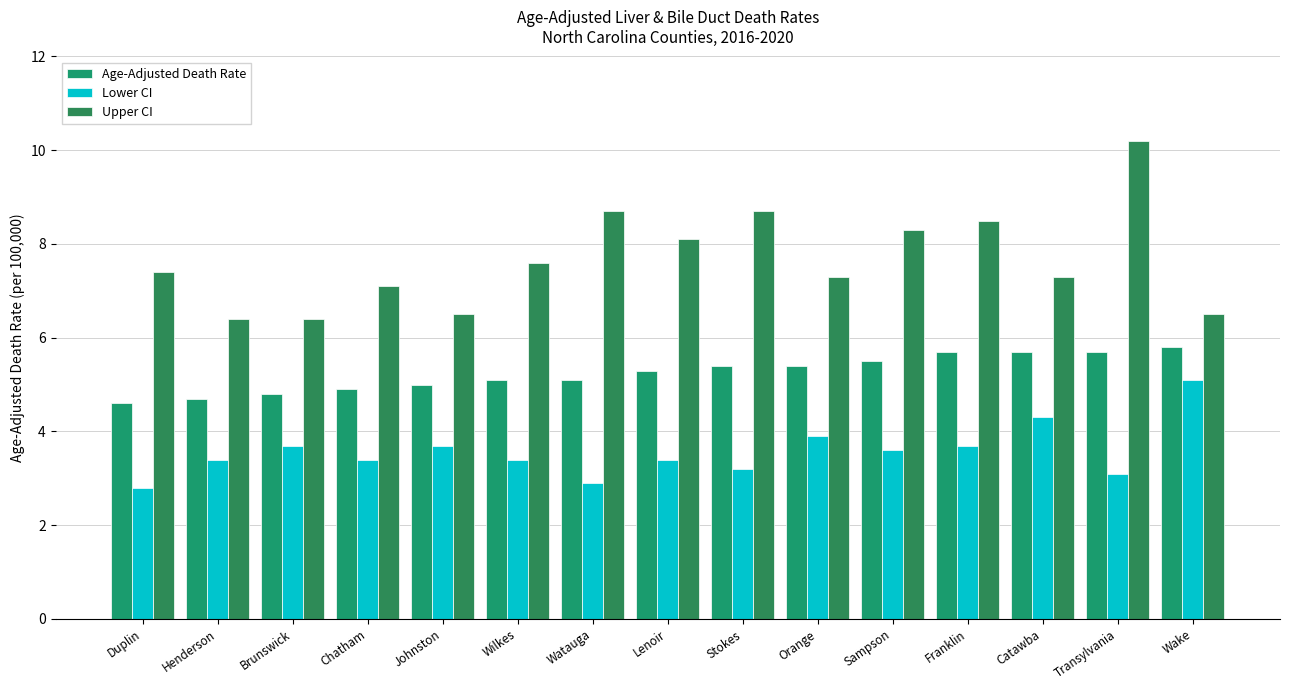

What is the highest value of the Lower CI series?

5.1